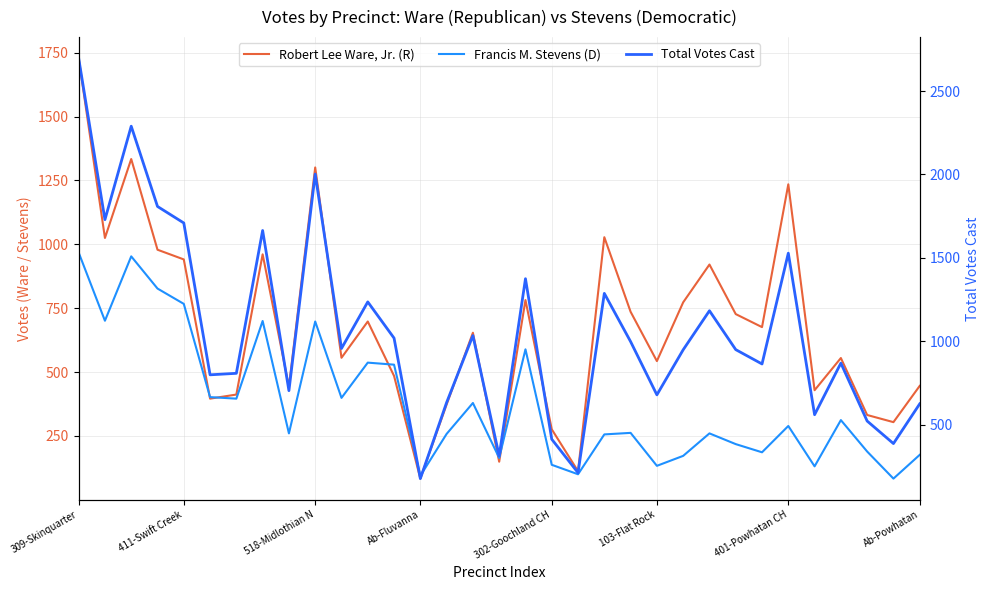

Rank the series by their average value, from highest to lowest.

Total Votes Cast, Robert Lee Ware, Jr. (R), Francis M. Stevens (D)